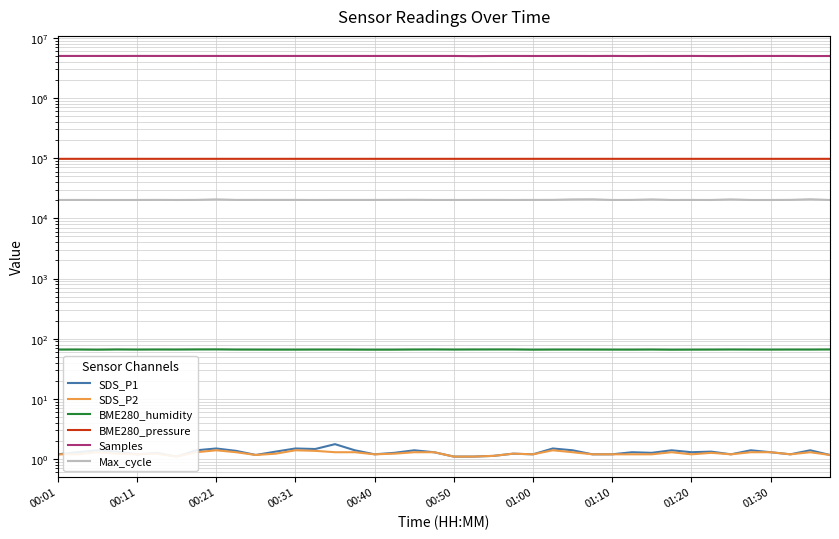

True or false: BME280_humidity and Samples intersect in this chart.

False